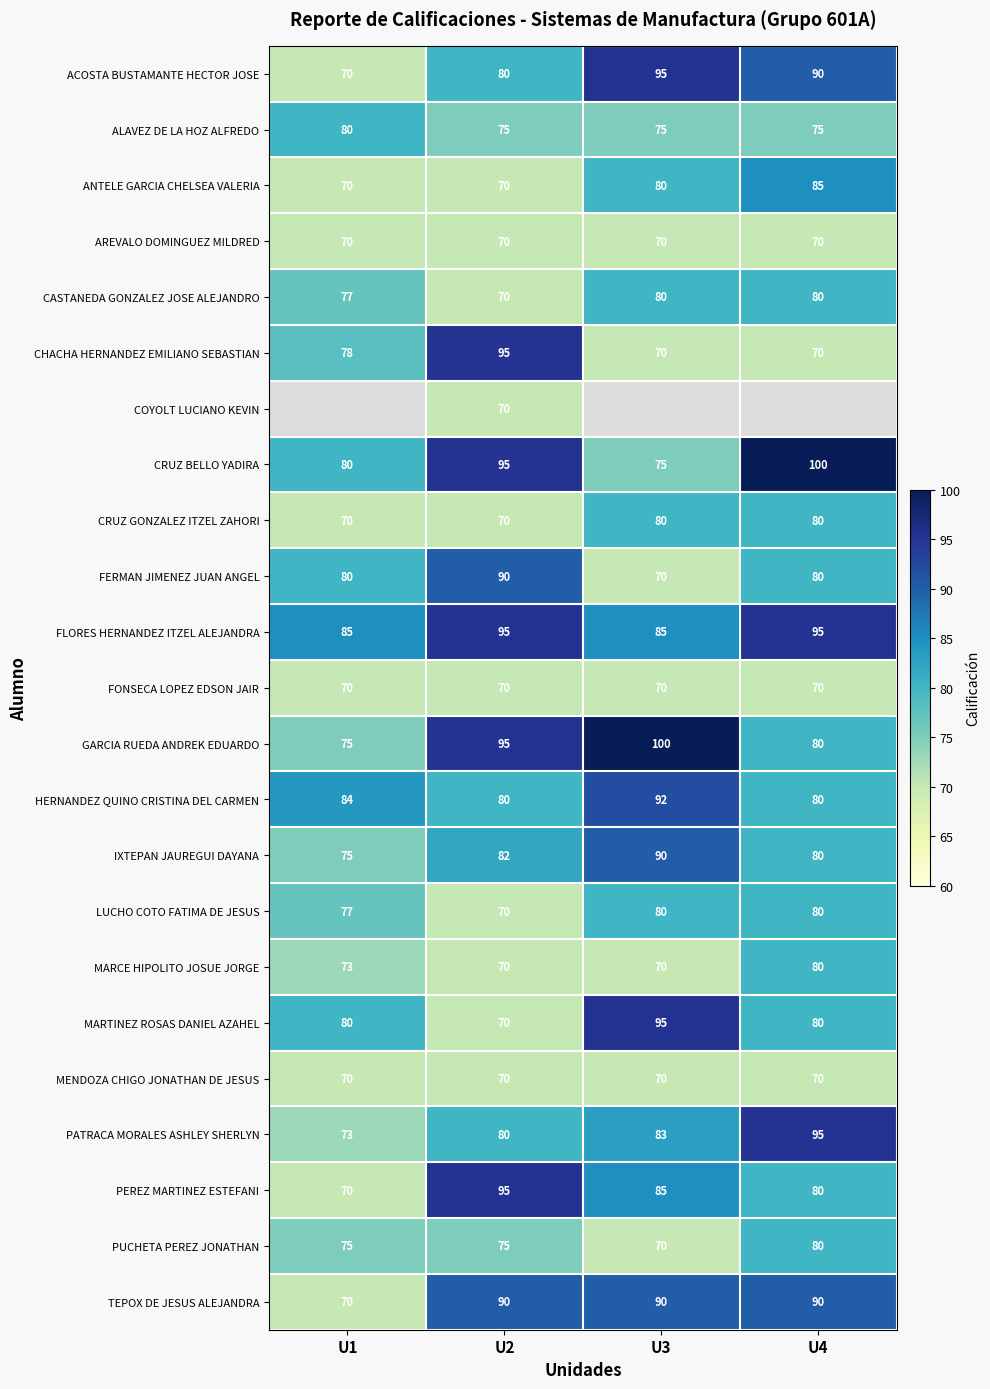

Is the value of MARTINEZ ROSAS DANIEL AZAHEL at U1 greater than the value of GARCIA RUEDA ANDREK EDUARDO at U1?

Yes